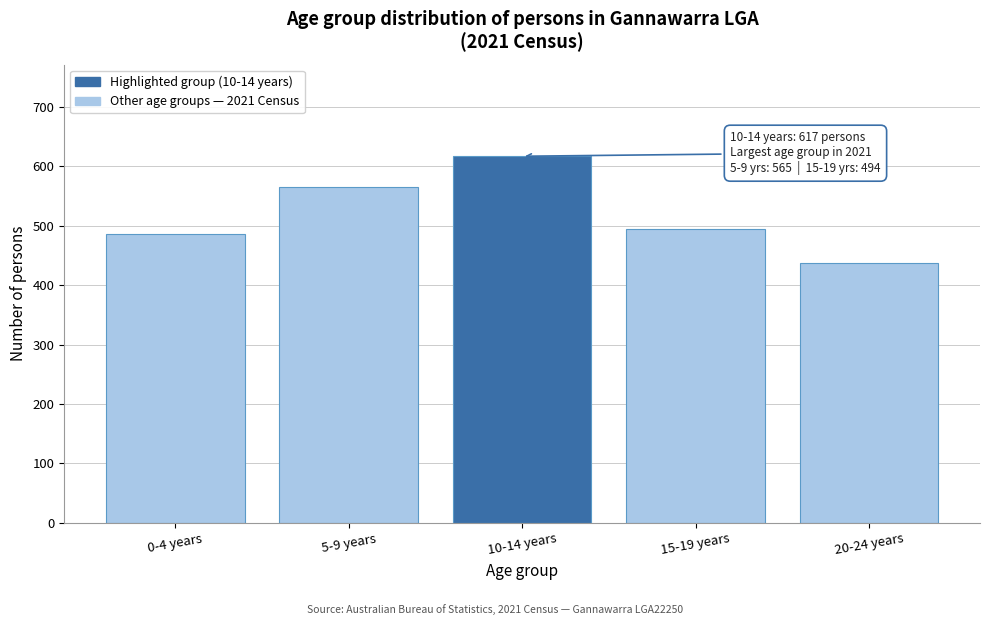

Reading right to left, transcribe all the data shown in this chart.

438	494	617	565	486